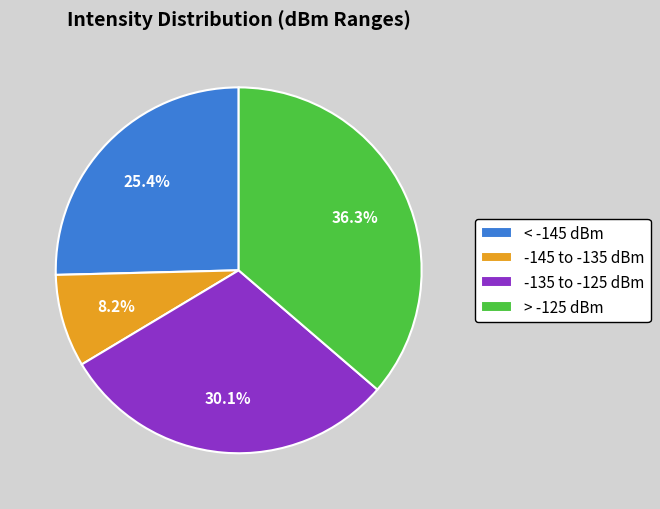

Which slice is the largest?

> -125 dBm